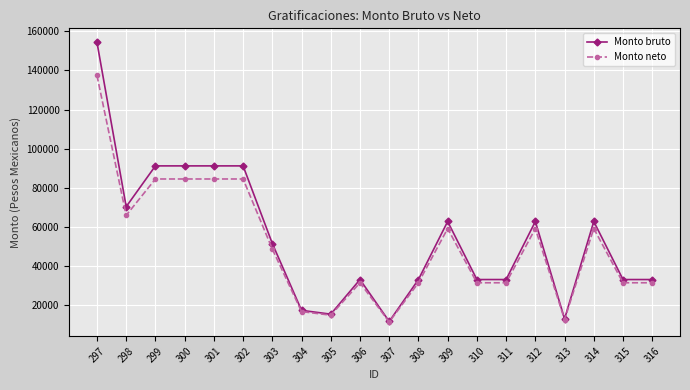

What is the greatest value displayed?

154406.2